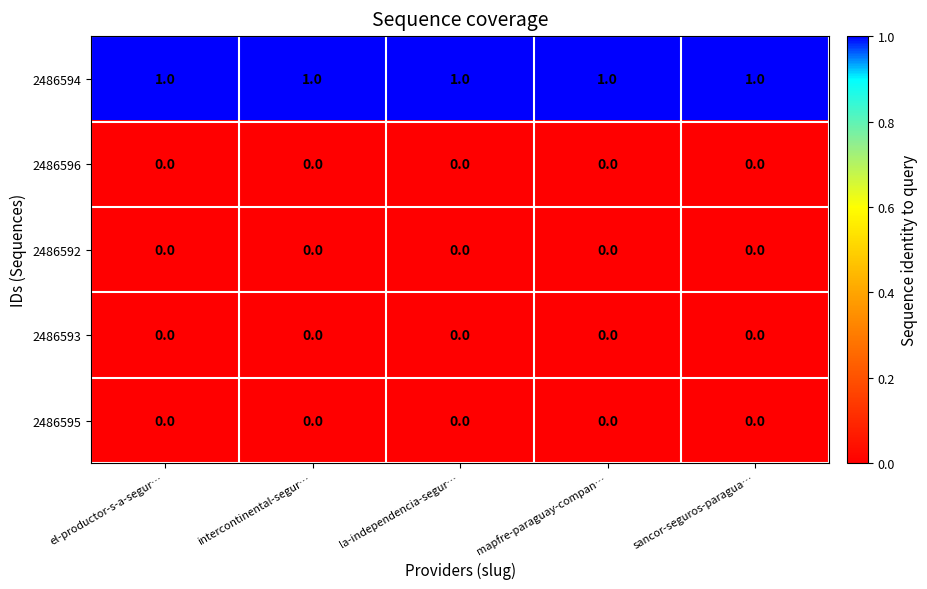

The value of 2486595 at mapfre-paraguay-compan… is 0. True or false?

True